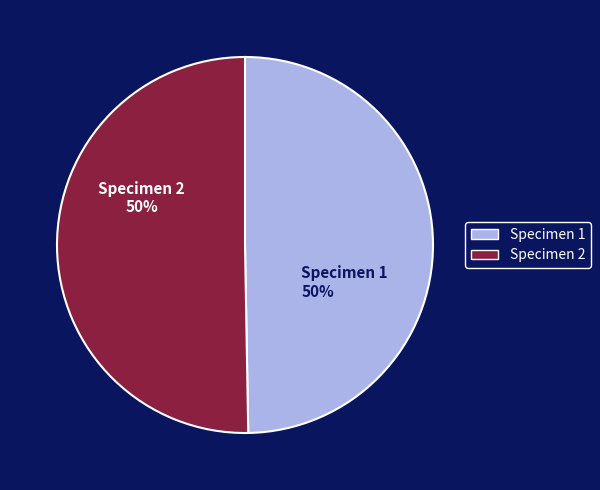

Is the sum of Specimen 1 and Specimen 2 greater than half?

Yes